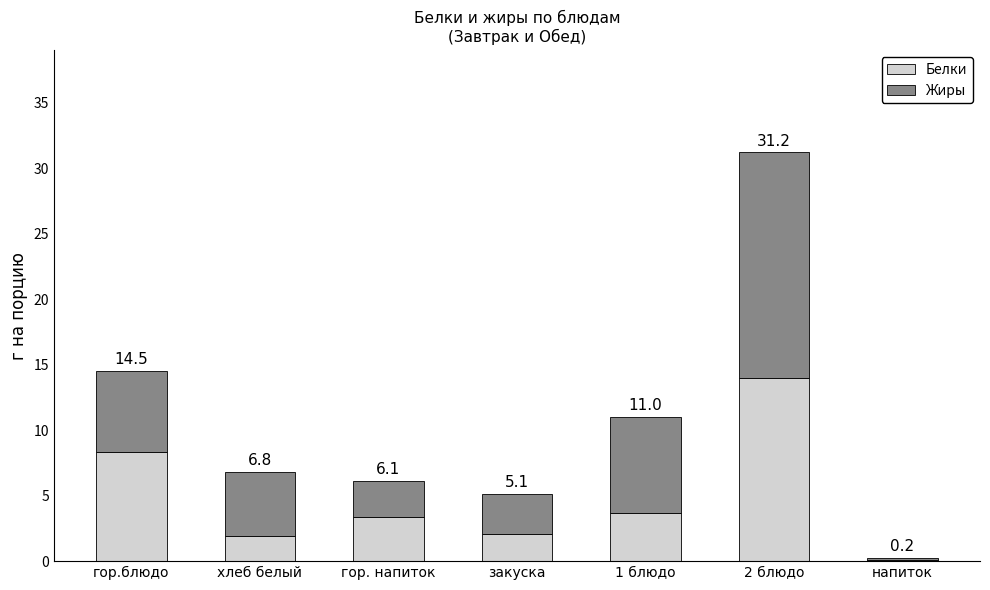

Does the chart contain stacked bars?

Yes